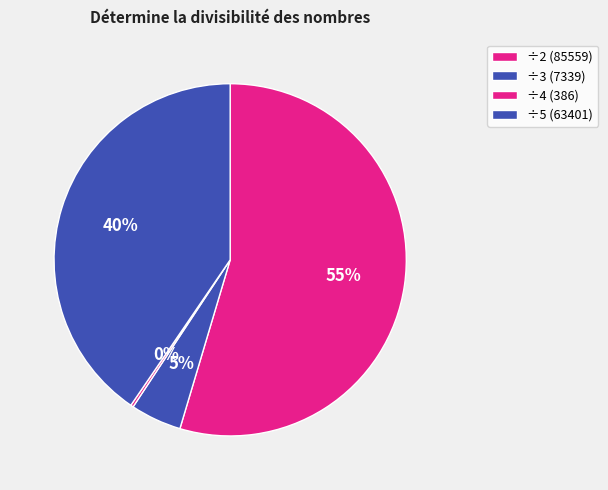

How many segments does this pie chart have?

4